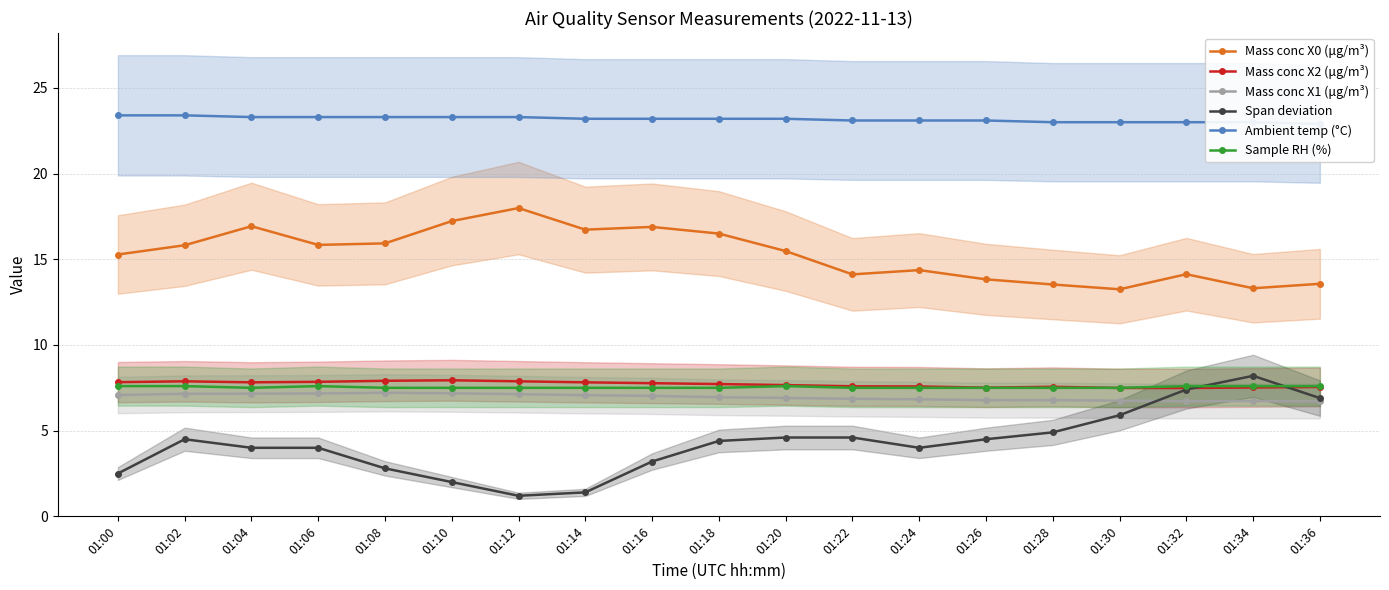

How many lines are shown in the chart?

6